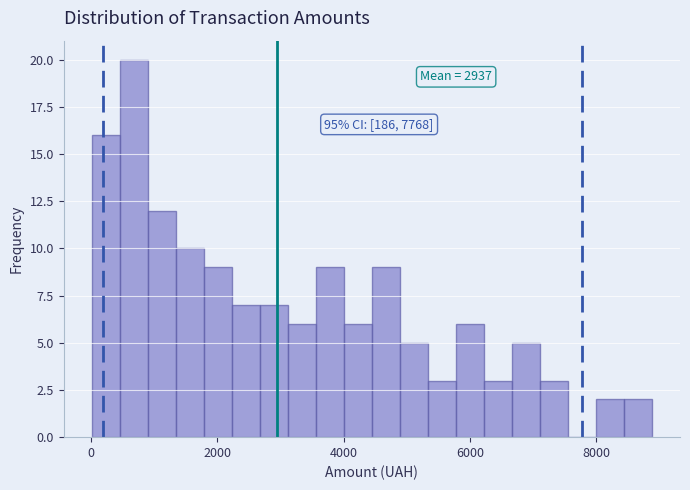

Read against the x-axis, roughly where is the centre of the tallest bar?

600